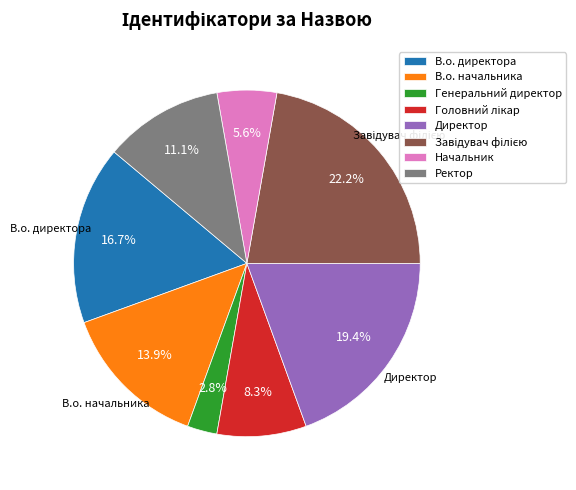

How many segments does this pie chart have?

8